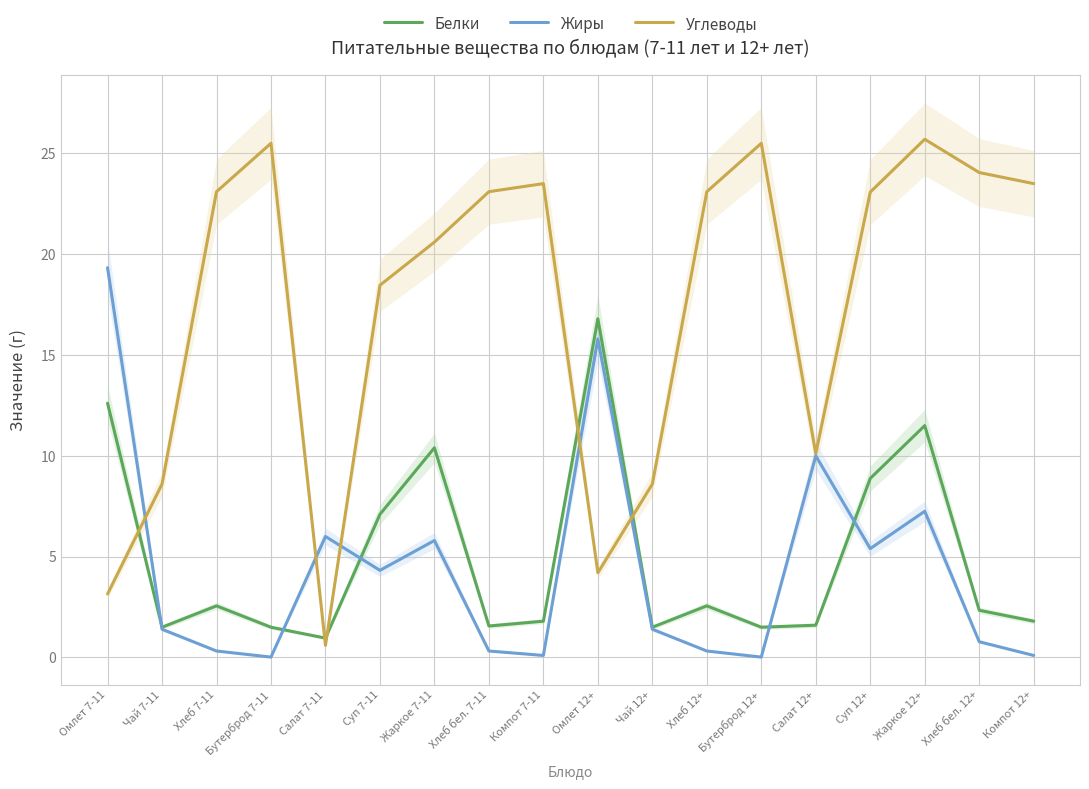

What is the difference between the highest and lowest values at Жаркое 12+?

18.4